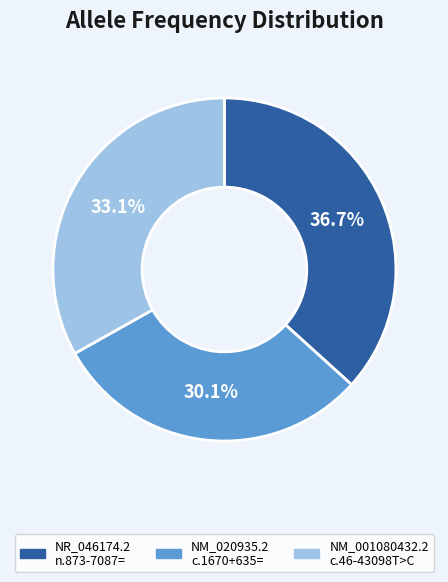

Does any single category account for the majority?

No